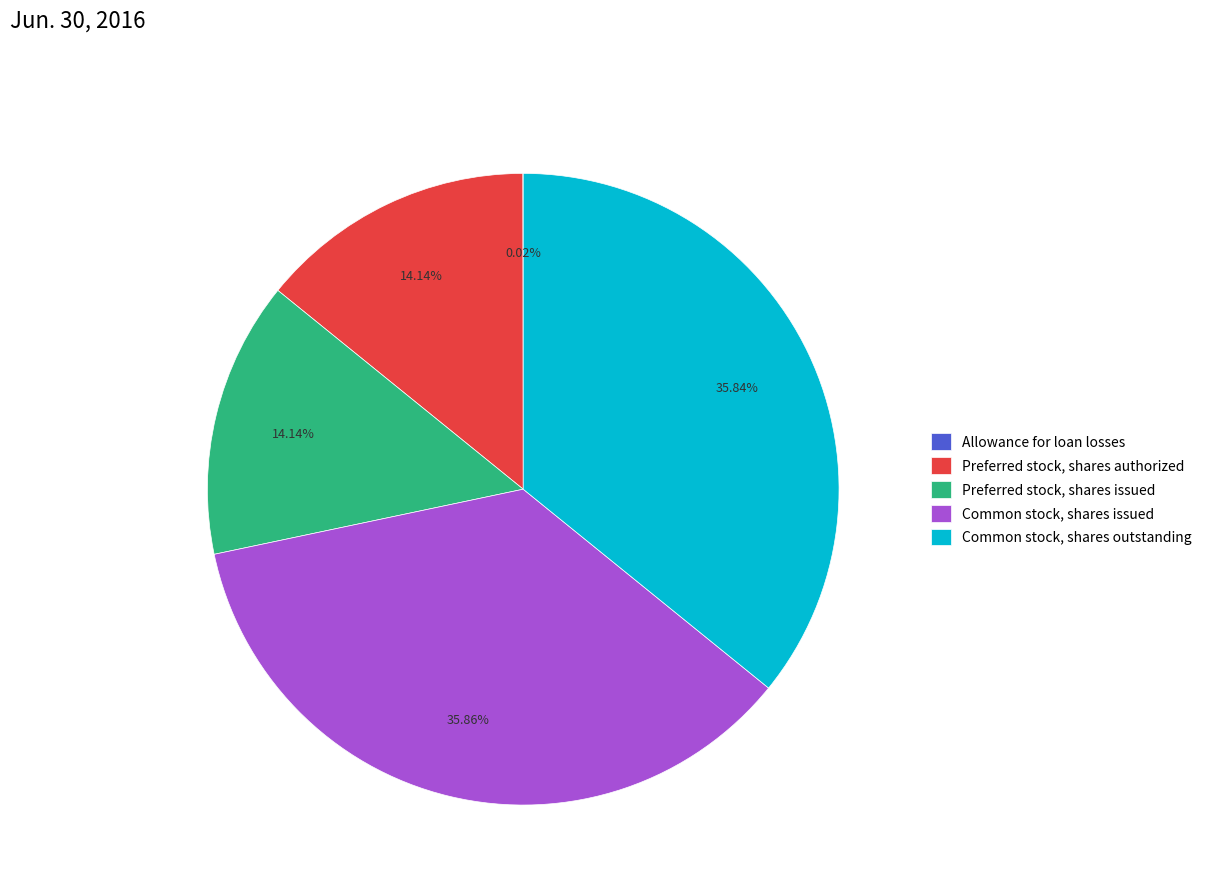

How much of the chart is everything except Preferred stock, shares issued?

85.9%